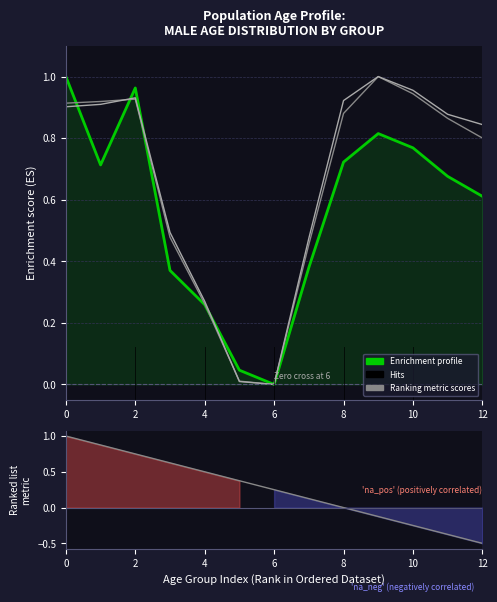

Is it true that National (normalized) equals 0.5 at 0?

False